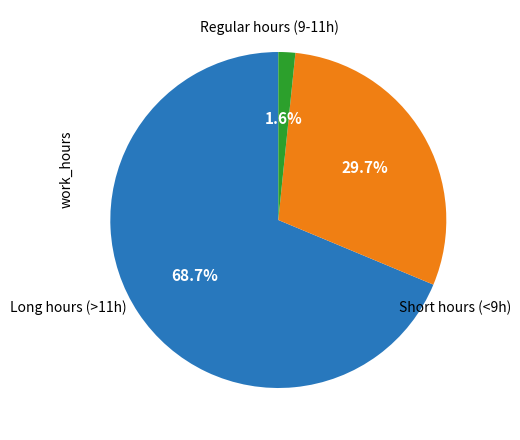

Does any single category account for the majority?

Yes